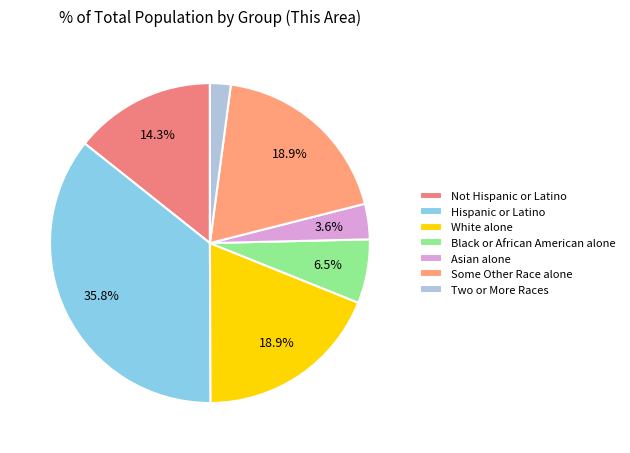

Which category has the biggest portion of the pie?

Hispanic or Latino